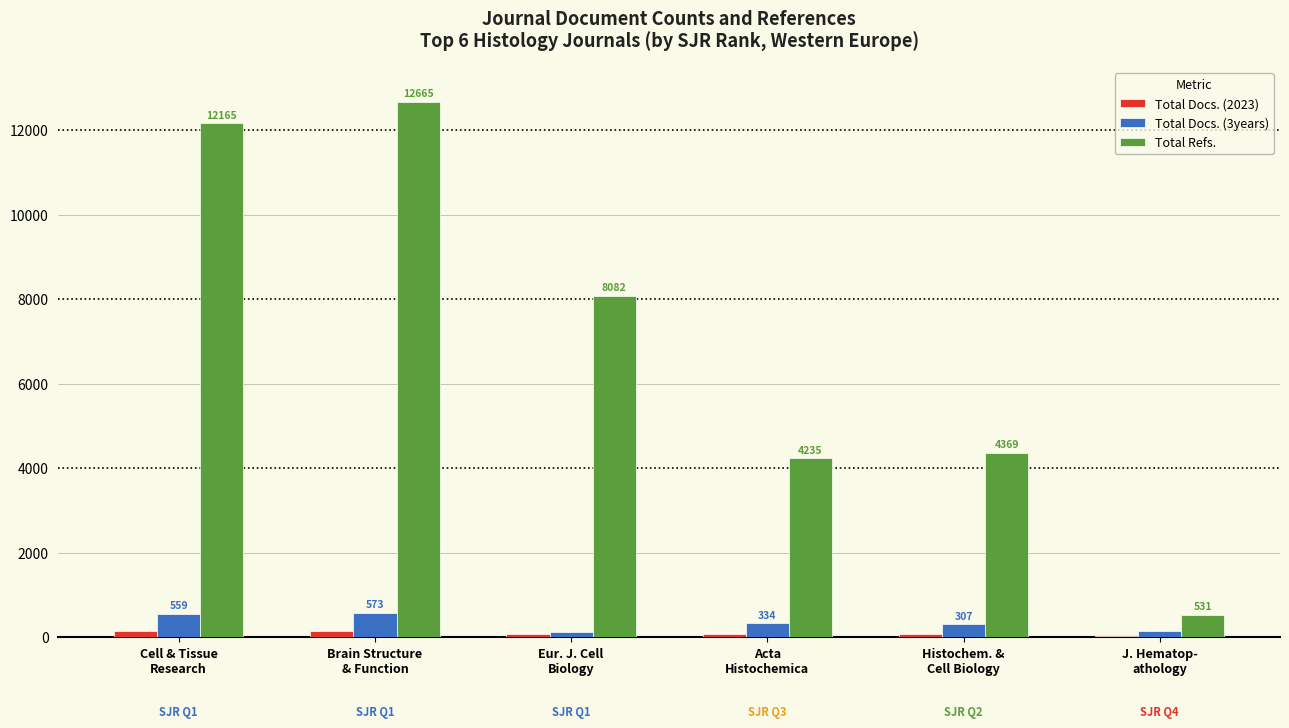

How many distinct data groups are displayed?

3